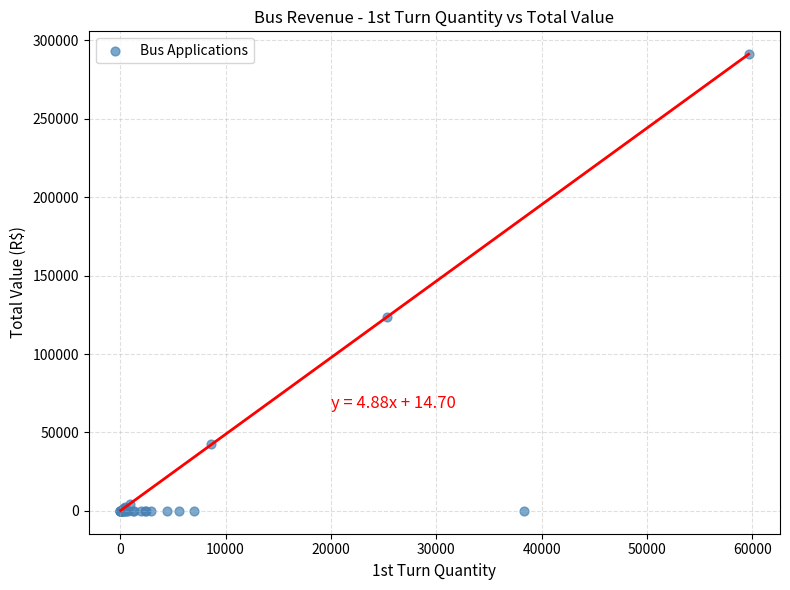

What Y value in the scatter plot is closest to 145575?

123484.9